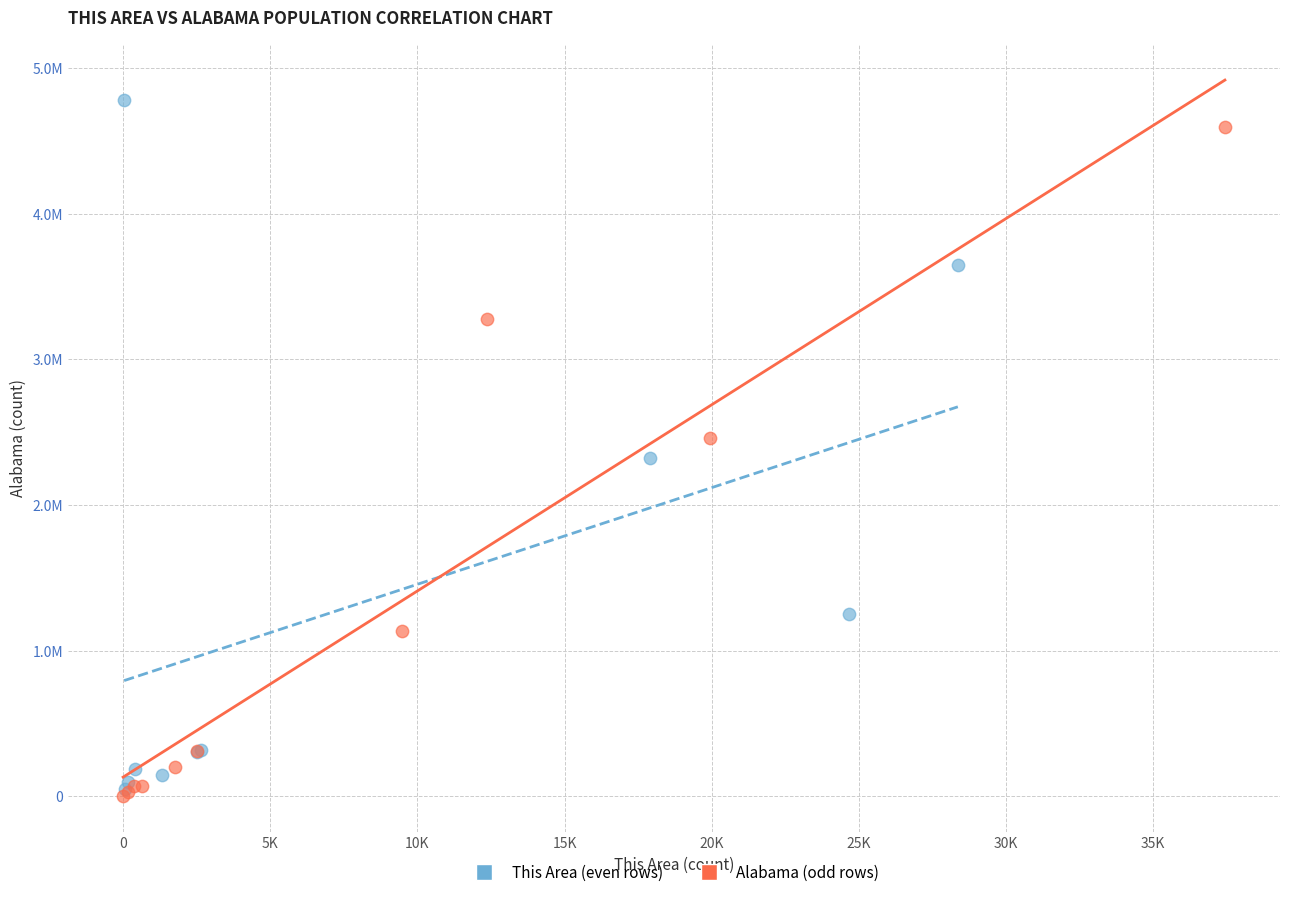

Which series contains the lowest Y value?

Alabama (odd rows)